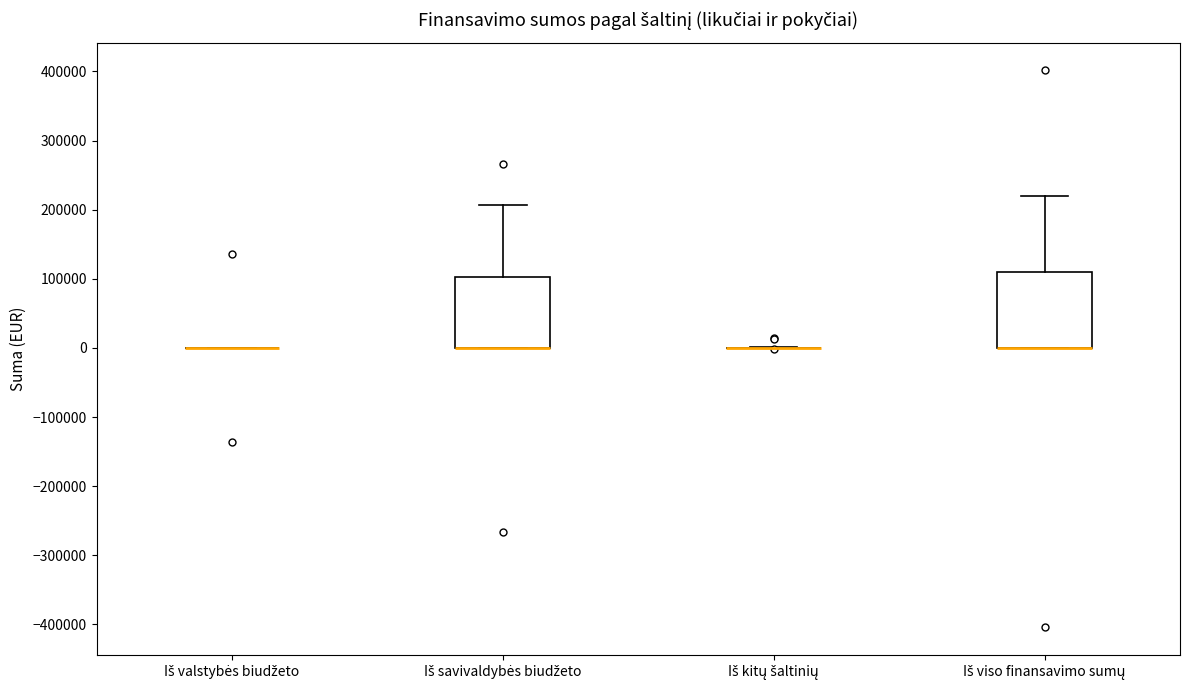

Reading left to right, transcribe this box plot: for each box, give where its median line is, the range the box spans, and where its two whiskers end, as read against the y-axis. The values are not printed on the chart, so give them approximately, as read against the axis.

Iš valstybės biudžeto: box collapsed to a line at 0, whiskers 0 to 0
Iš savivaldybės biudžeto: median 0 (drawn on the box's lower edge), box 0 to 100000, whiskers 0 to 210000
Iš kitų šaltinių: box collapsed to a line at 0, whiskers 0 to 0
Iš viso finansavimo sumų: median 0 (drawn on the box's lower edge), box 0 to 110000, whiskers 0 to 220000